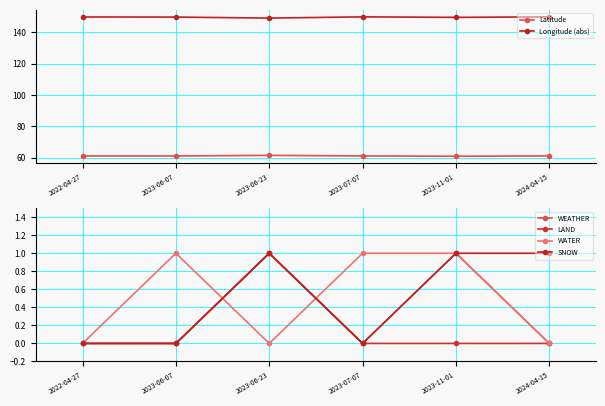

Reading left to right, extract all data points from this chart.

Latitude: 61.2	61.2	61.6	61.2	61.0	61.2
Longitude (abs): 149.8	149.8	149.1	149.9	149.6	149.9
WEATHER: 0.0	0.0	1.0	0.0	1.0	0.0
LAND: 0.0	0.0	1.0	0.0	0.0	0.0
WATER: 0.0	1.0	0.0	1.0	1.0	0.0
SNOW: 0.0	0.0	1.0	0.0	1.0	1.0